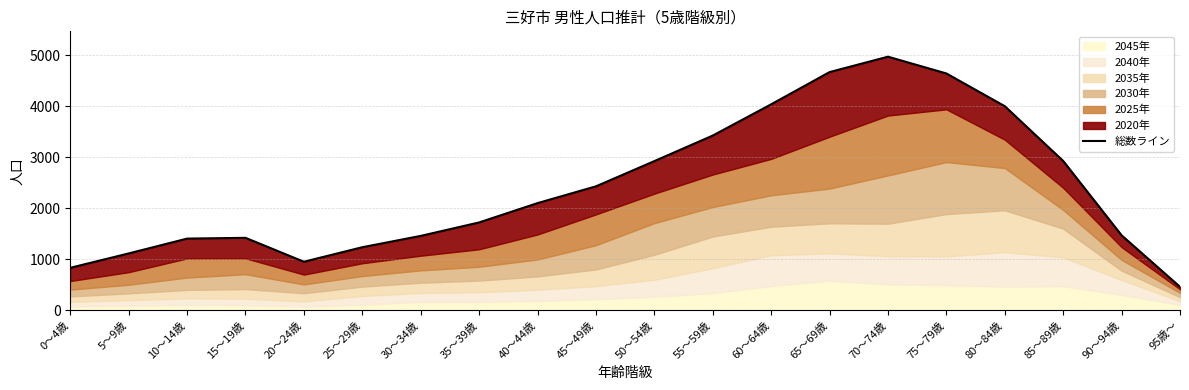

Read the value at 25～29歳, to the nearest 100.

1200